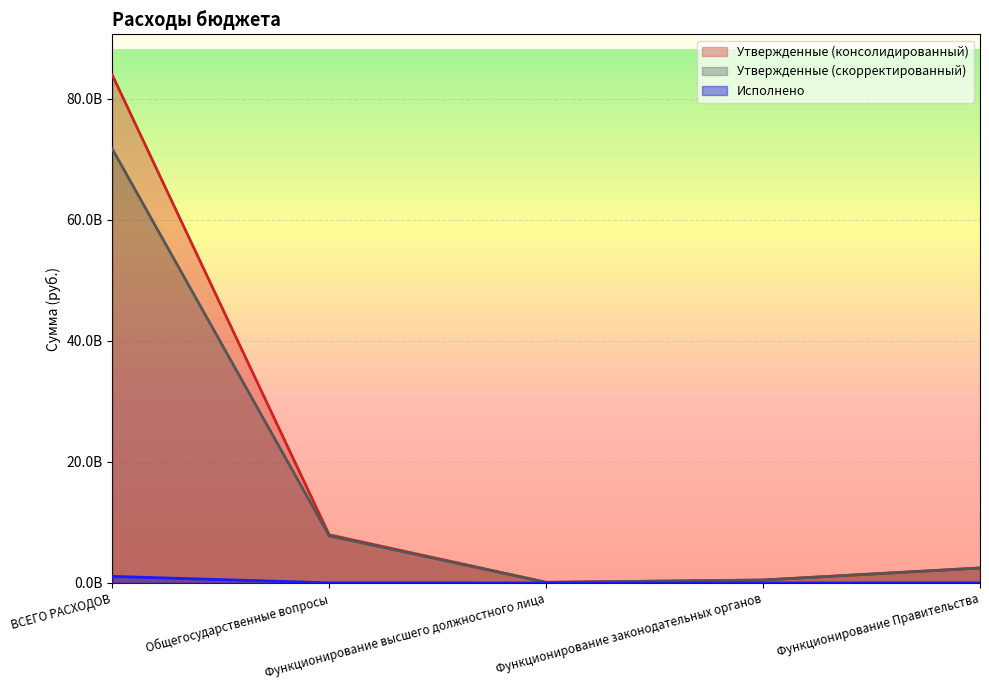

How many interior local valleys does the Исполнено series have?

1